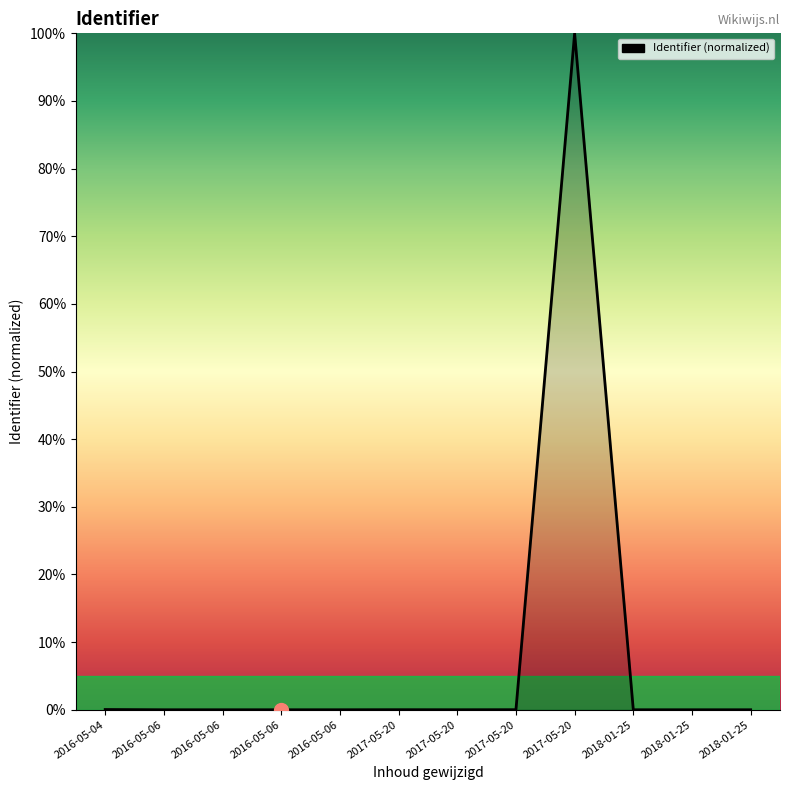

True or false: the data shows 0.0 at 2018-01-25.

False